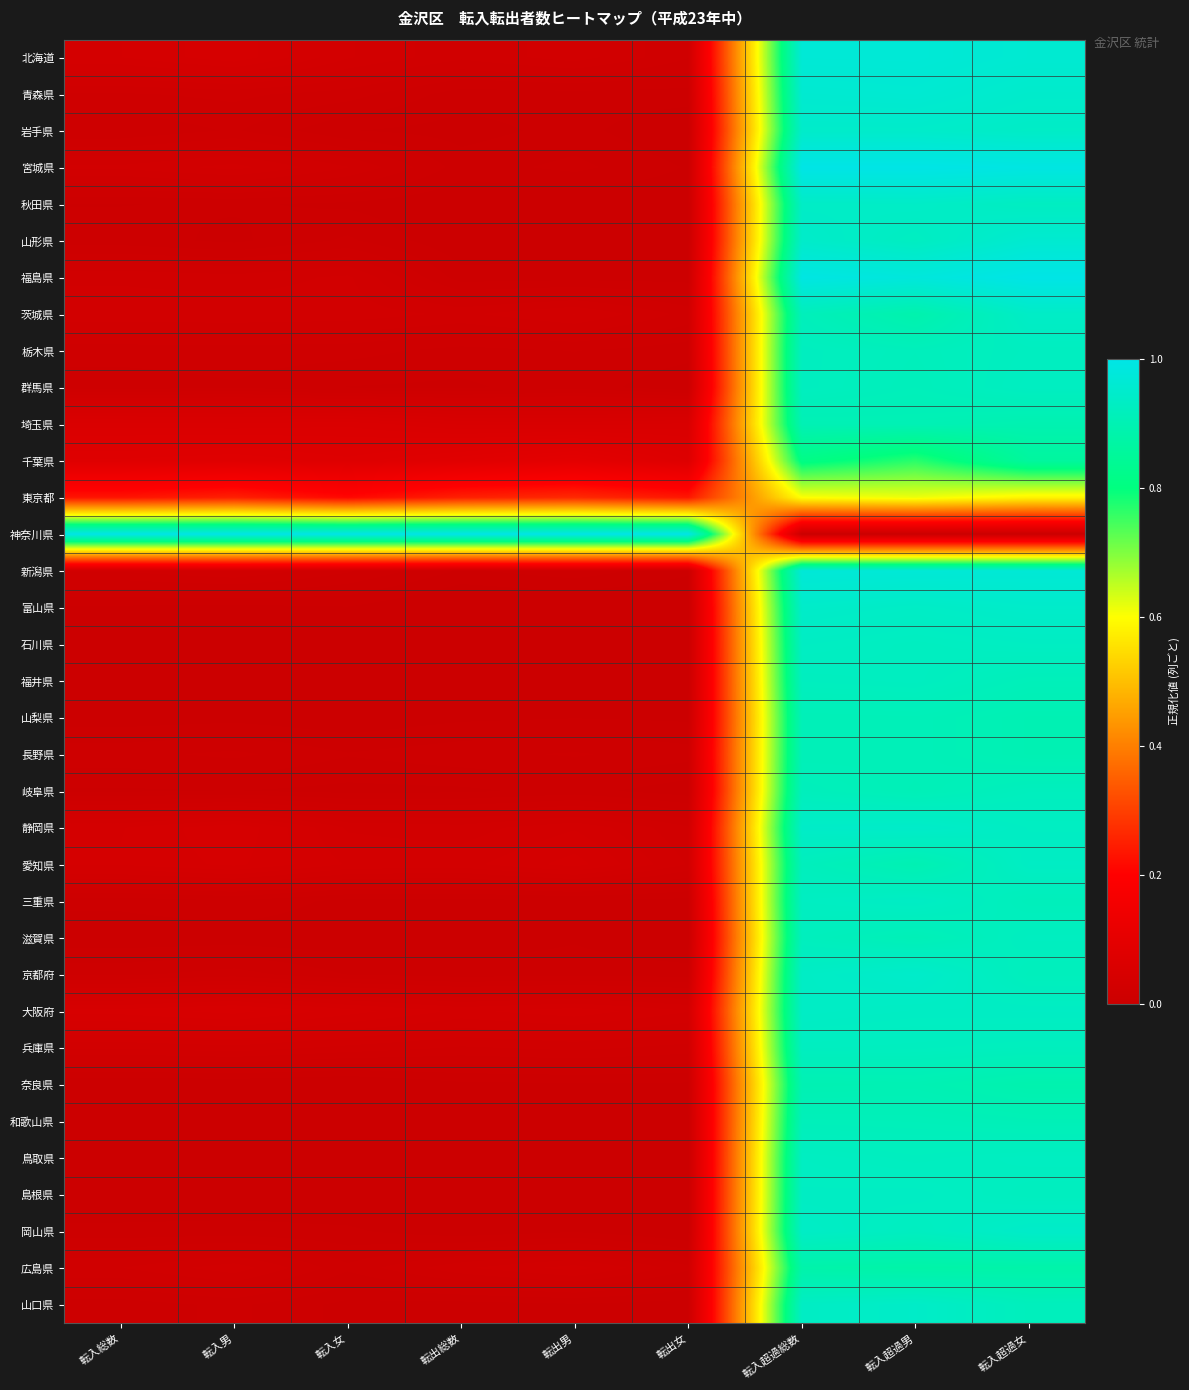

What is the total value across all series at 転入超過総数?

31.3